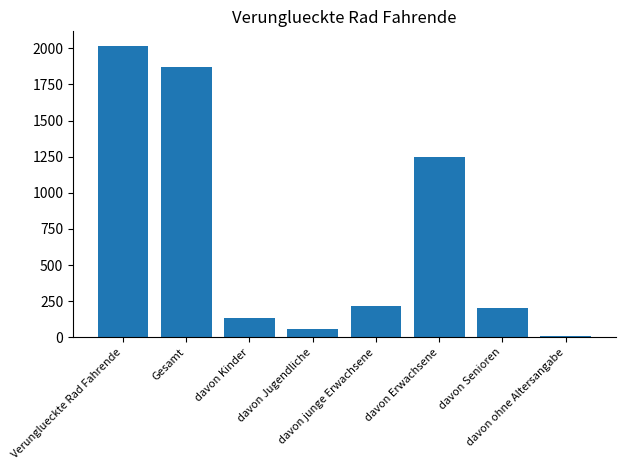

What is the value of the 3rd bar from the left?

136